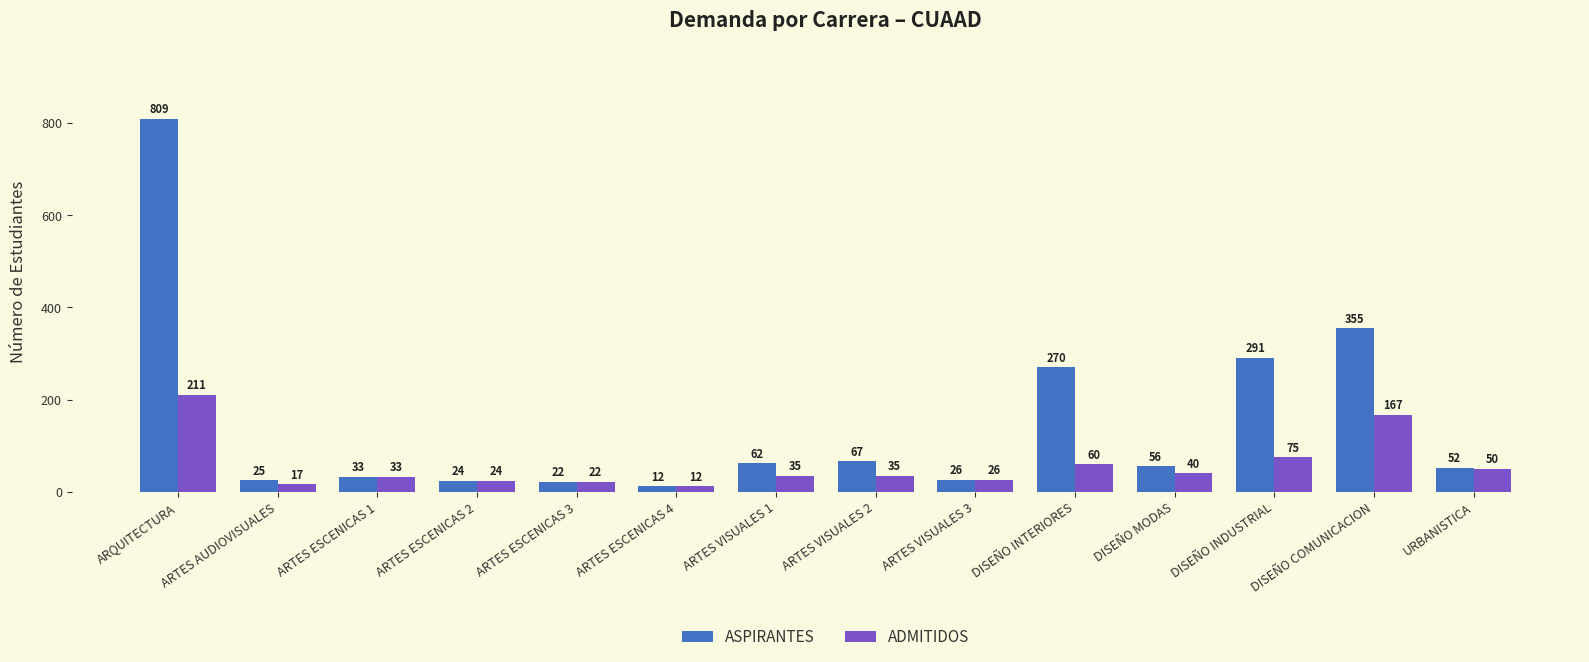

At which label does ADMITIDOS first exceed 35?

ARQUITECTURA